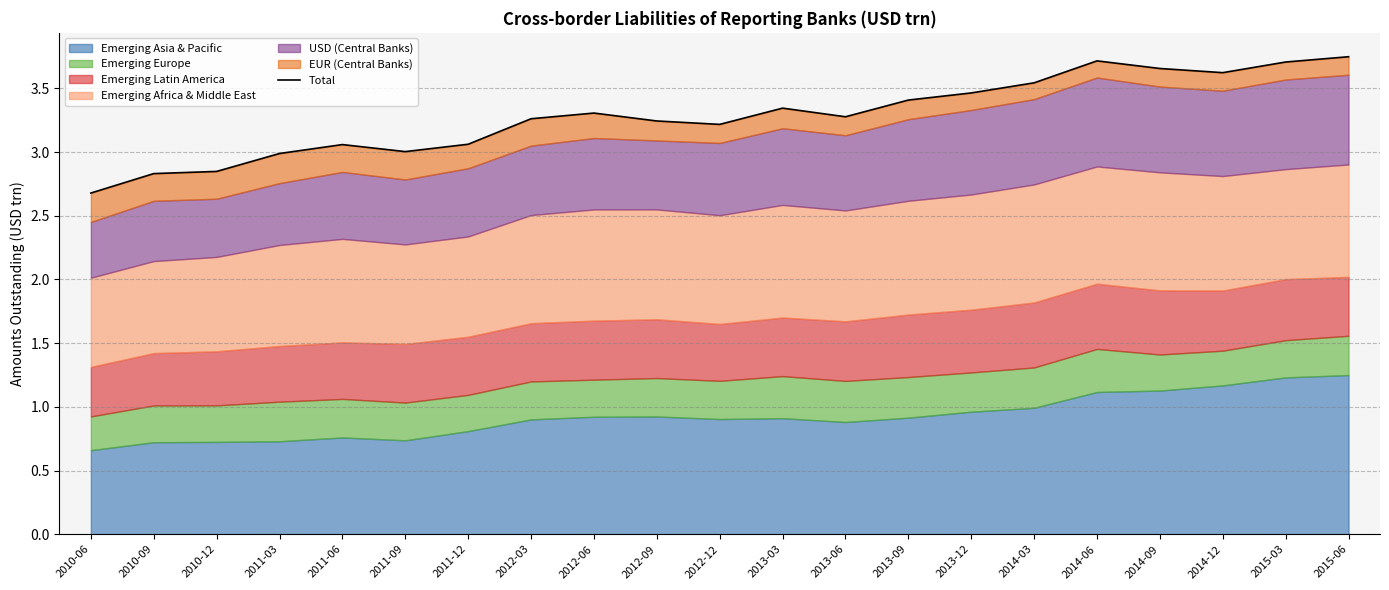

What is the minimum value shown in the chart?

2.7